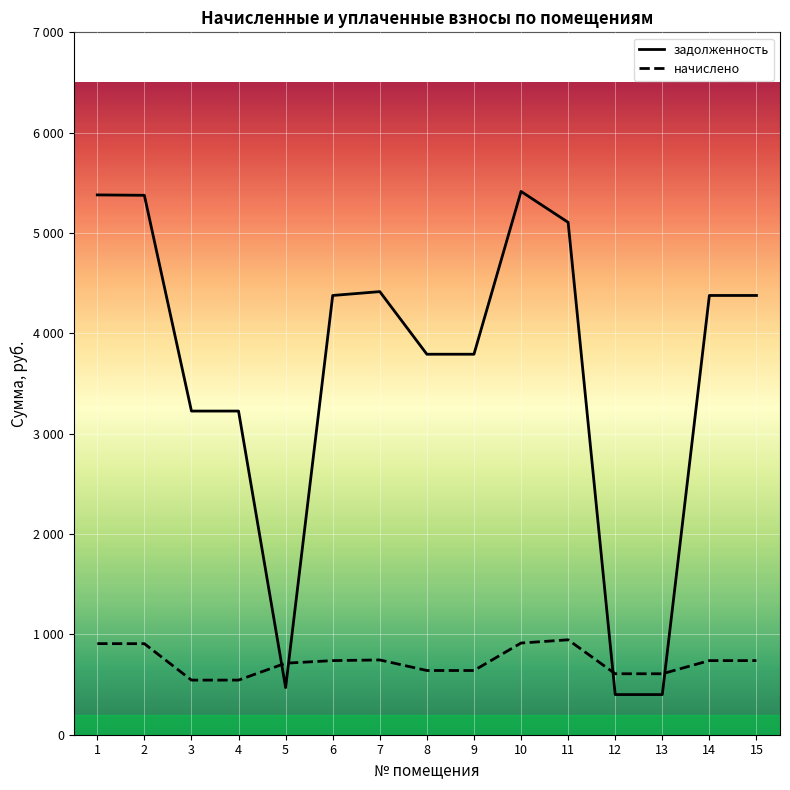

What is the spread (max minus min) of values at 15?

3638.9